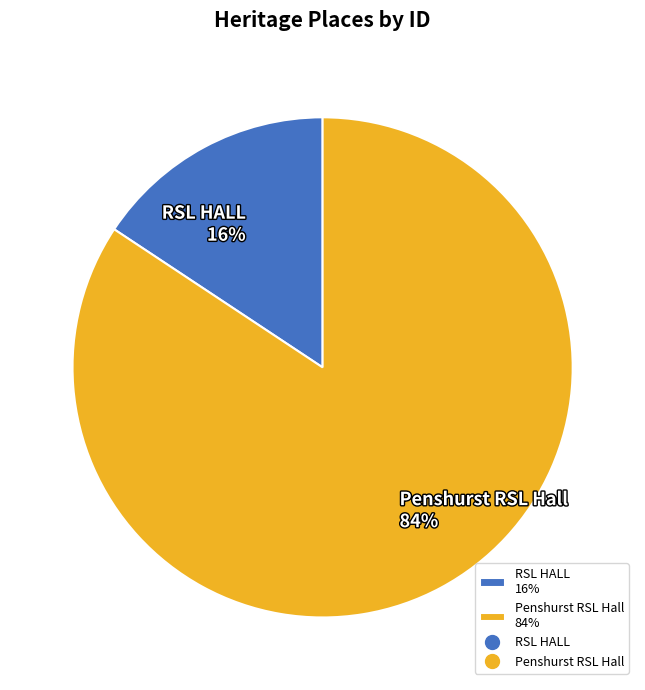

Which has a higher value, RSL HALL 16% or Penshurst RSL Hall 84%?

Penshurst RSL Hall 84%